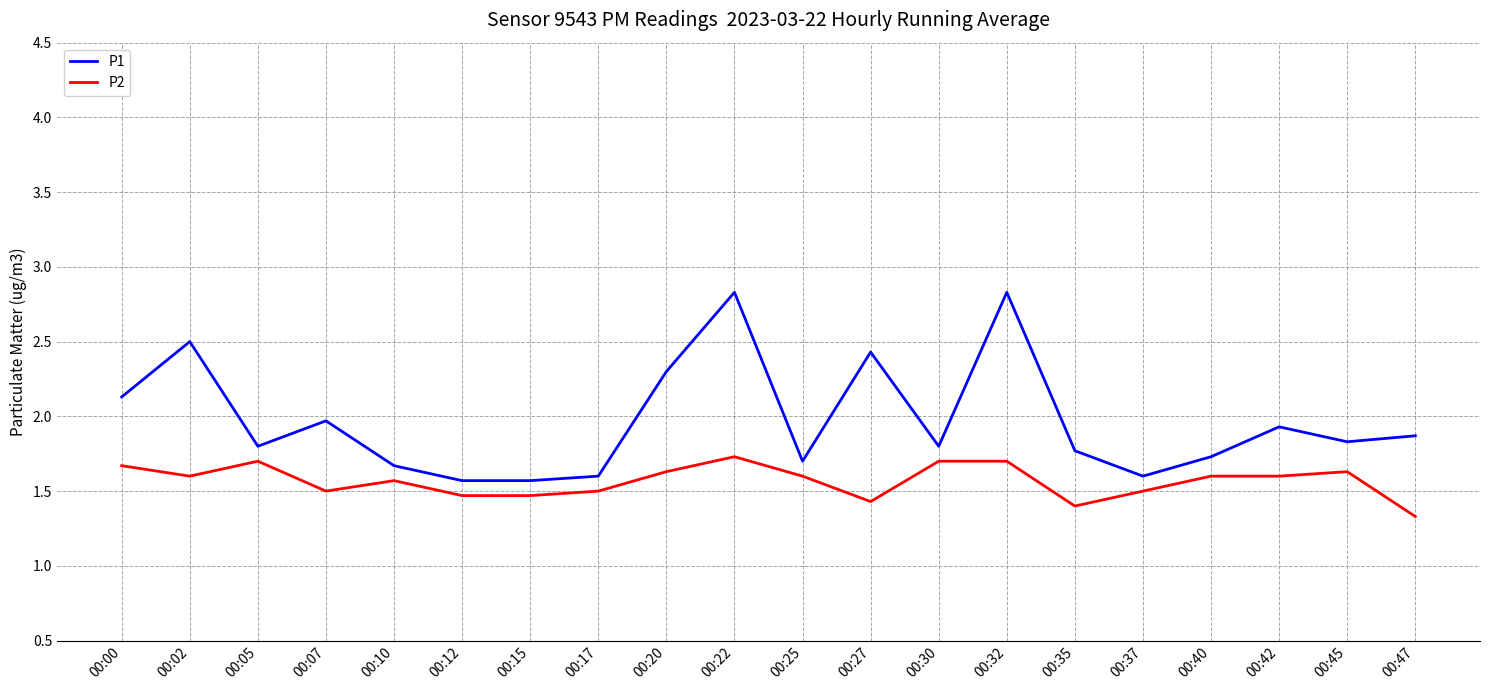

True or false: P2 and P1 cross at least once.

False